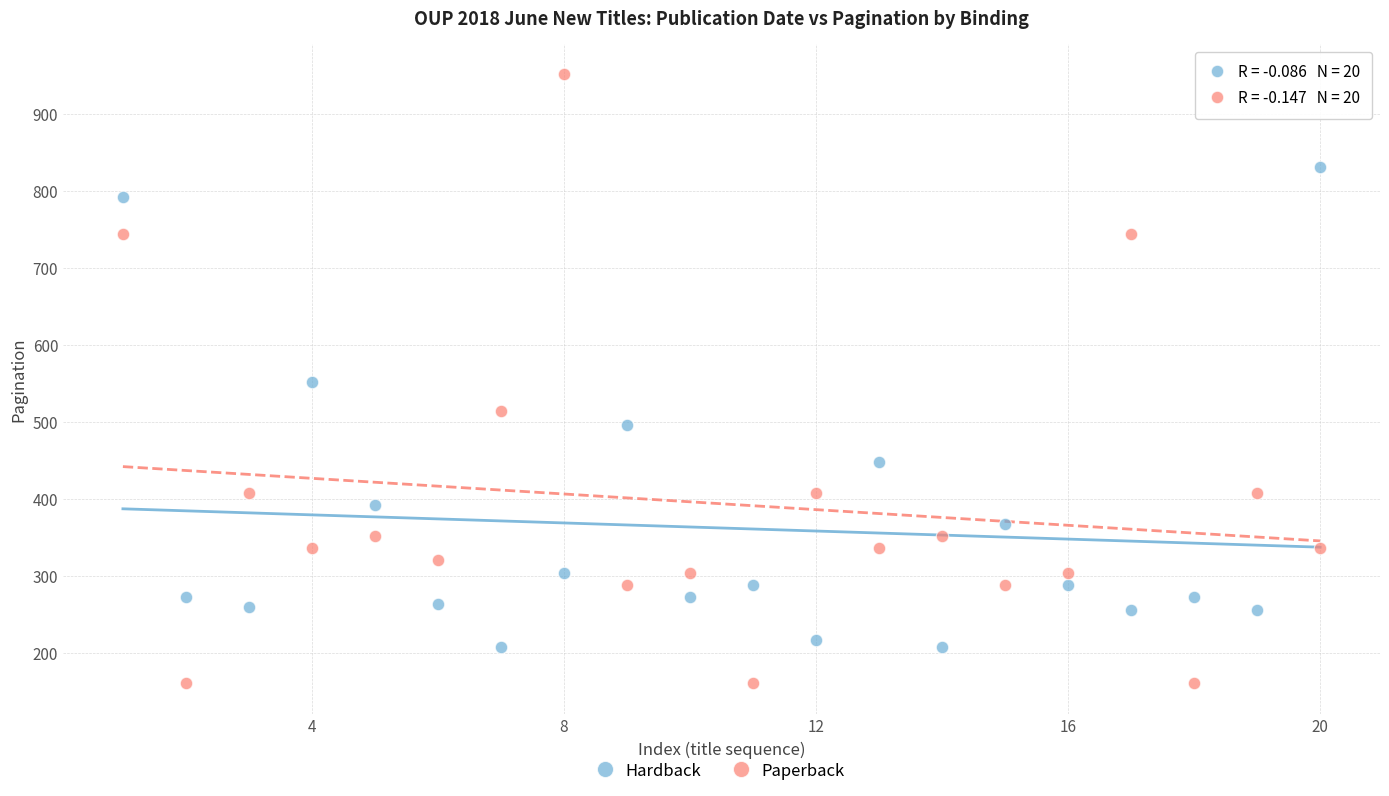

What are all the series names shown in the legend?

Hardback, Paperback